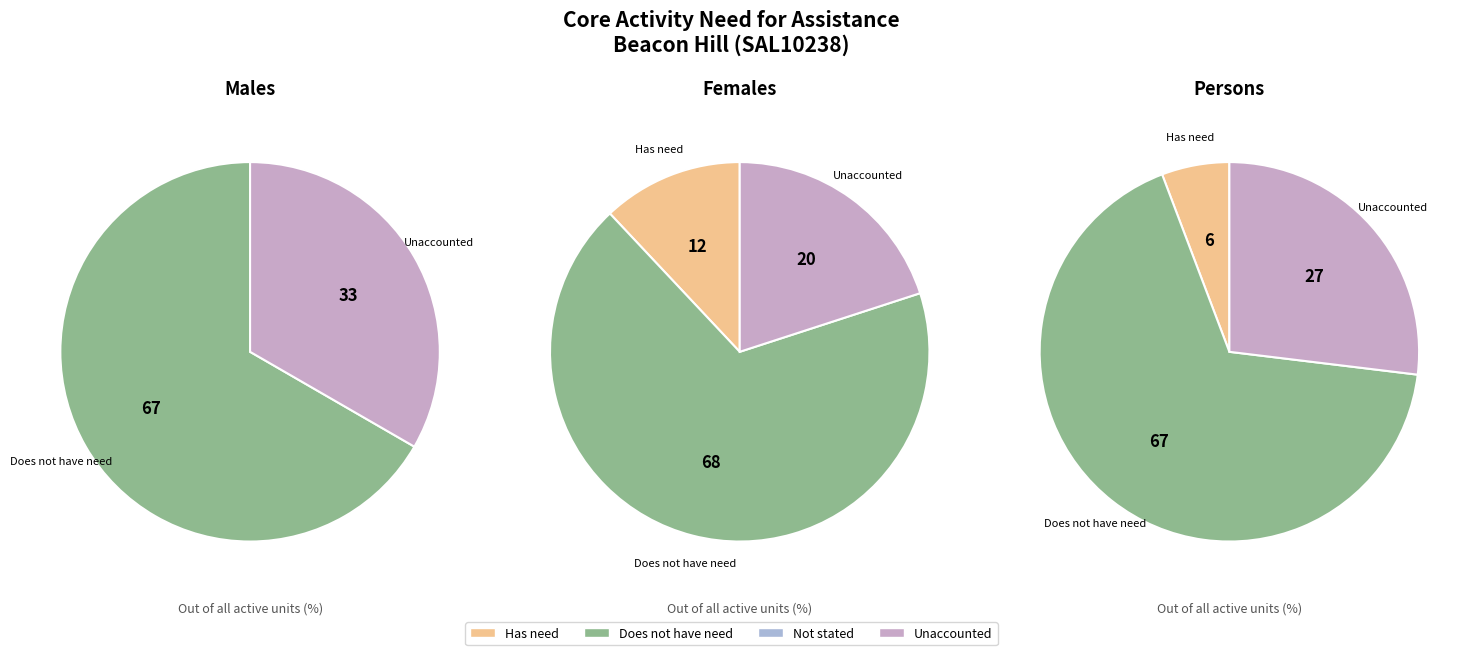

What portion of the pie excludes Males?

100.0%